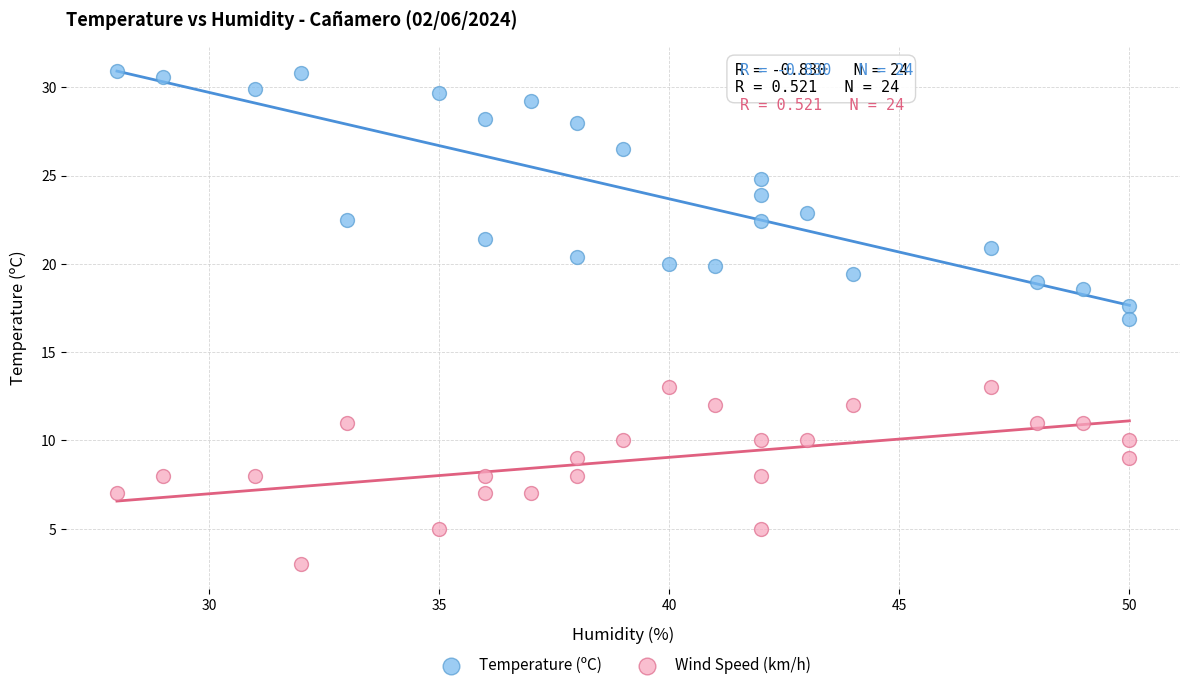

What are all the series names shown in the legend?

Temperature (ºC), Wind Speed (km/h)